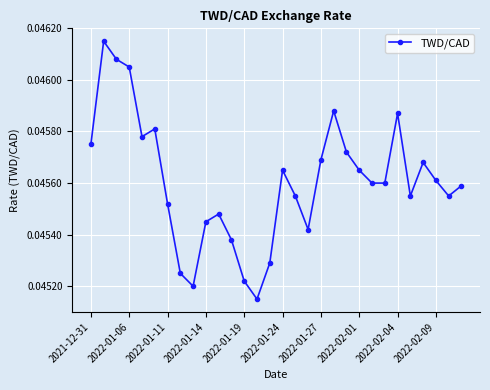

Count the values in the range 0 to 1.

30